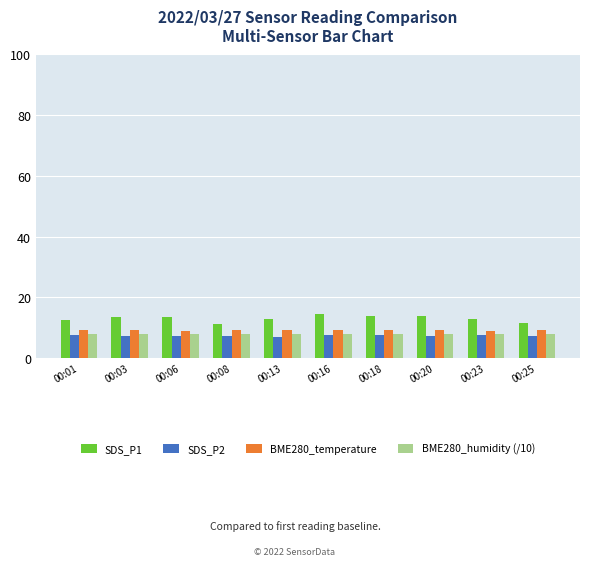

What is the difference between the second highest and second lowest values in the BME280_temperature series?

0.1